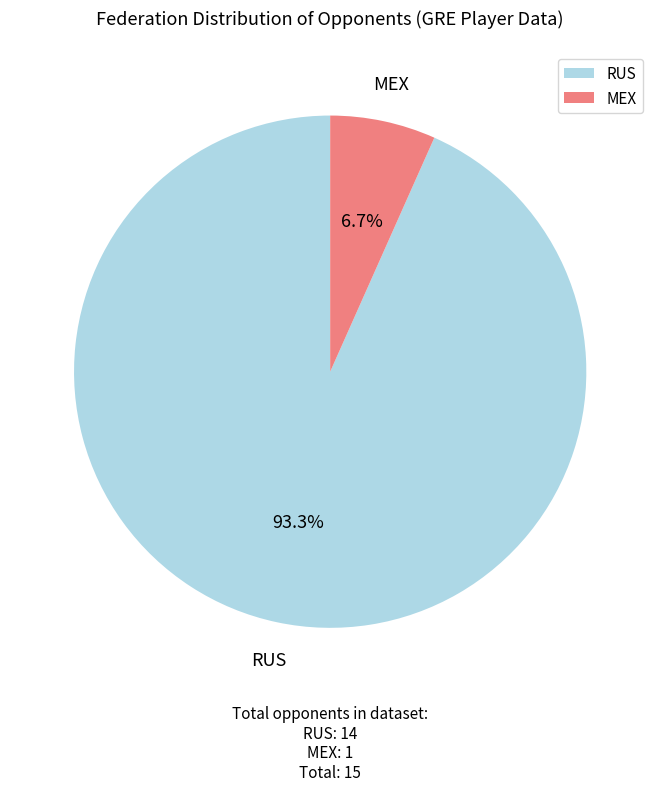

Which category has the biggest portion of the pie?

RUS